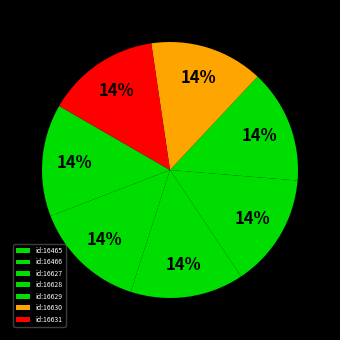

True or false: id:16465 accounts for 14% of the total.

True